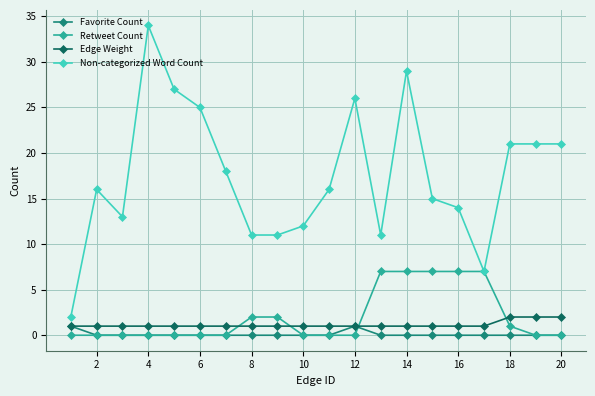

What is the difference between the maximum and minimum values in the Non-categorized Word Count series?

32